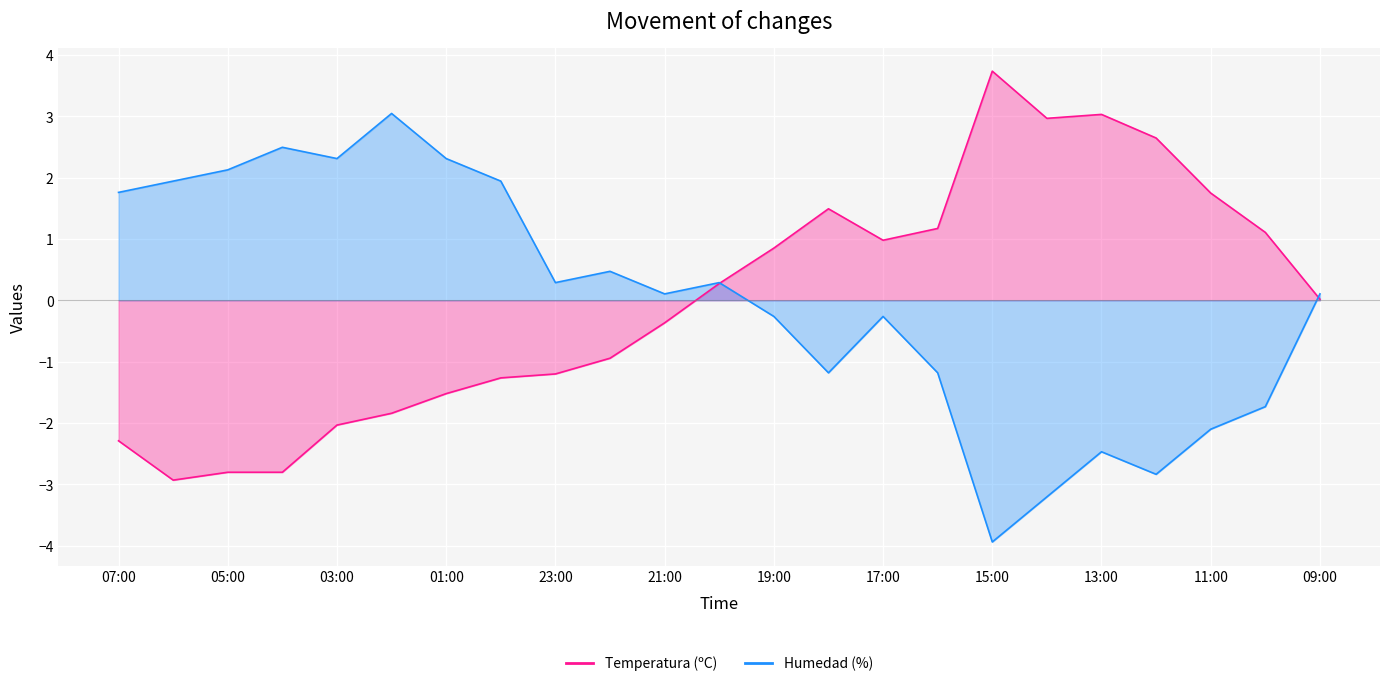

Reading left to right, what are all the values shown in this chart?

Temperatura (ºC): -2.3	-2.9	-2.8	-2.8	-2.0	-1.8	-1.5	-1.3	-1.2	-0.9	-0.4	0.3	0.8	1.5	1.0	1.2	3.7	3.0	3.0	2.6	1.7	1.1	0.0
Humedad (%): 1.8	1.9	2.1	2.5	2.3	3.0	2.3	1.9	0.3	0.5	0.1	0.3	-0.3	-1.2	-0.3	-1.2	-3.9	-3.2	-2.5	-2.8	-2.1	-1.7	0.1